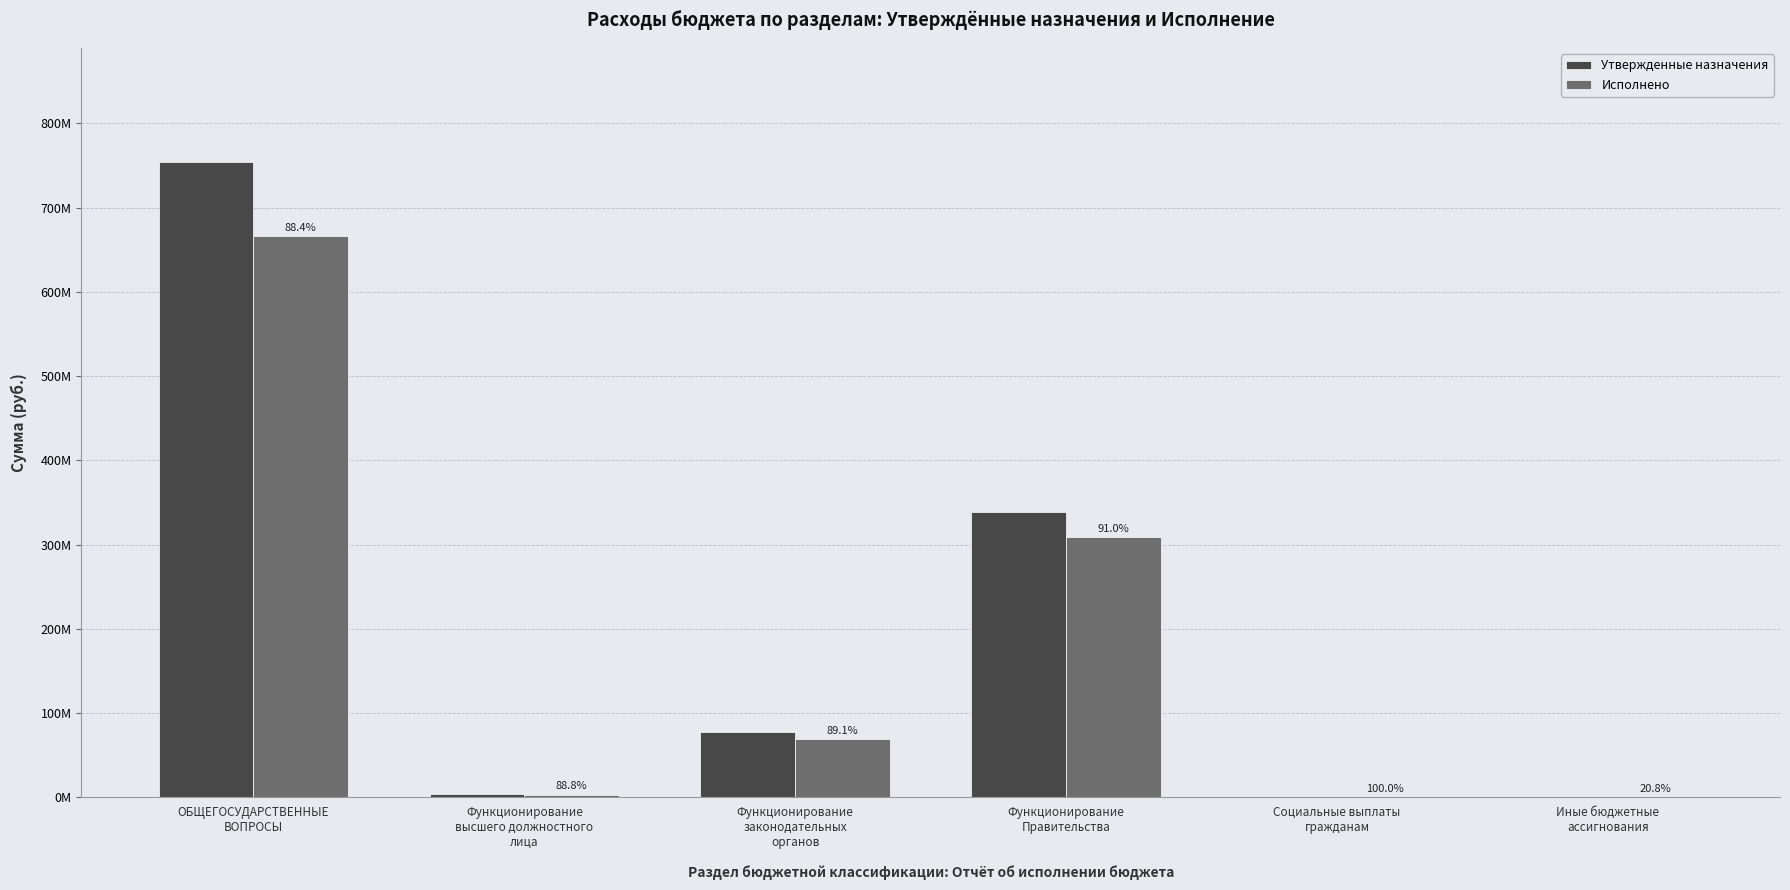

True or false: Утвержденные назначения has a value of 138882.8 at Социальные выплаты
гражданам.

False